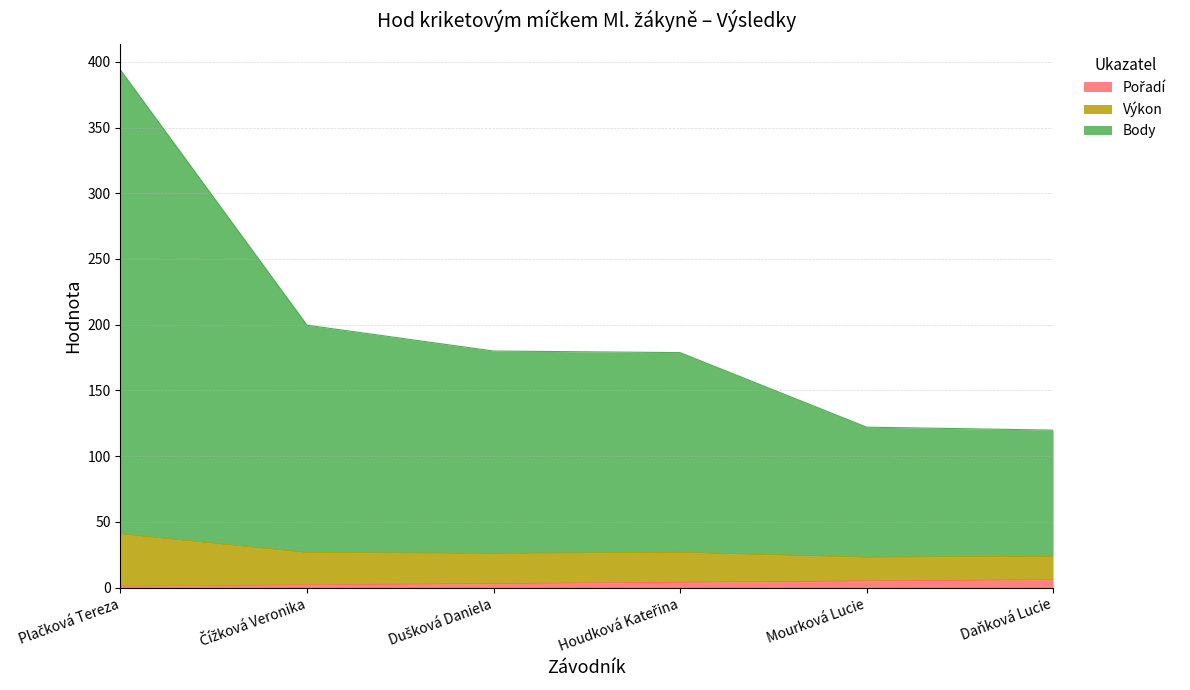

What are all the series names shown in the legend?

Pořadí, Výkon, Body